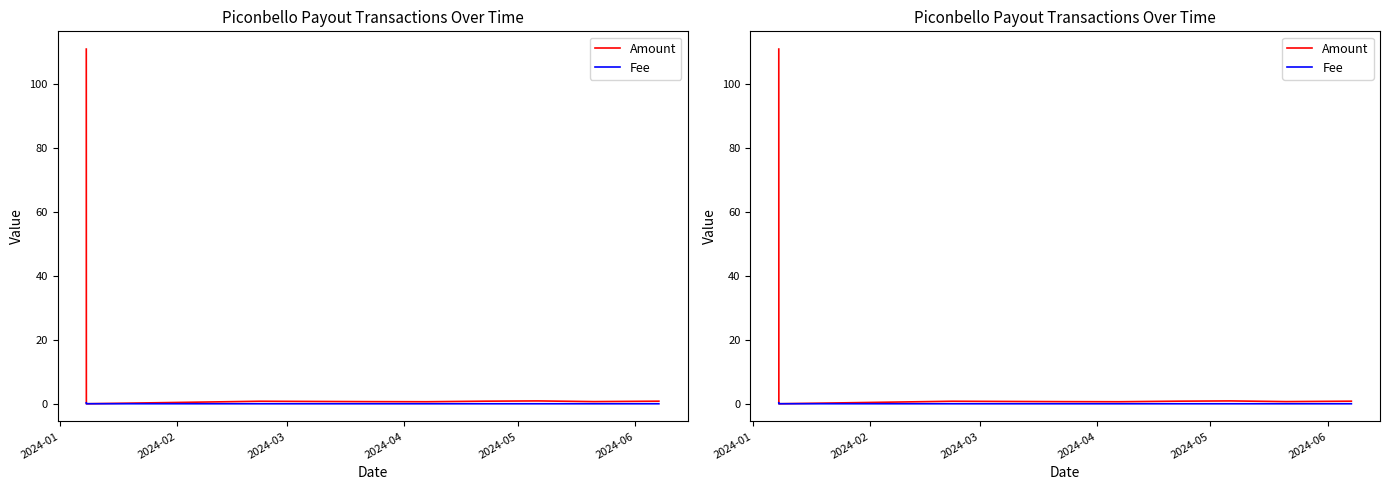

At which category is the sum across all series the highest?

2024-01